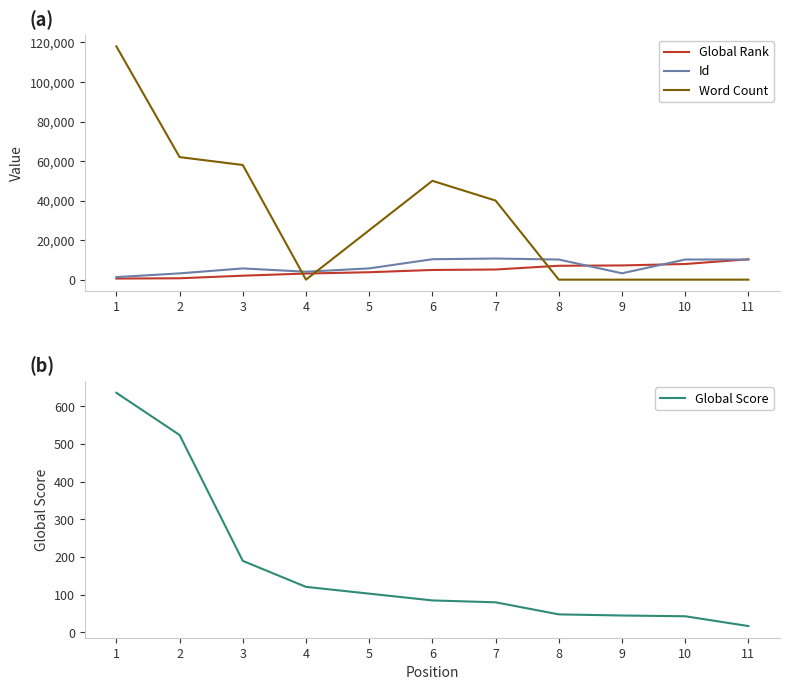

Reading left to right, transcribe all the data shown in this chart.

Global Rank: 1=556	2=704	3=2006	4=3098	5=3762	6=4900	7=5133	8=7027	9=7191	10=7924	11=10309
Id: 1=1289	2=3181	3=5683	4=4012	5=5699	6=10329	7=10694	8=10175	9=3227	10=10180	11=10183
Word Count: 1=118000	2=62000	3=58000	4=0	5=25000	6=50000	7=40000	8=0	9=0	10=0	11=0
Global Score: 1=636	2=524	3=190	4=121	5=103	6=85	7=80	8=48	9=45	10=43	11=17